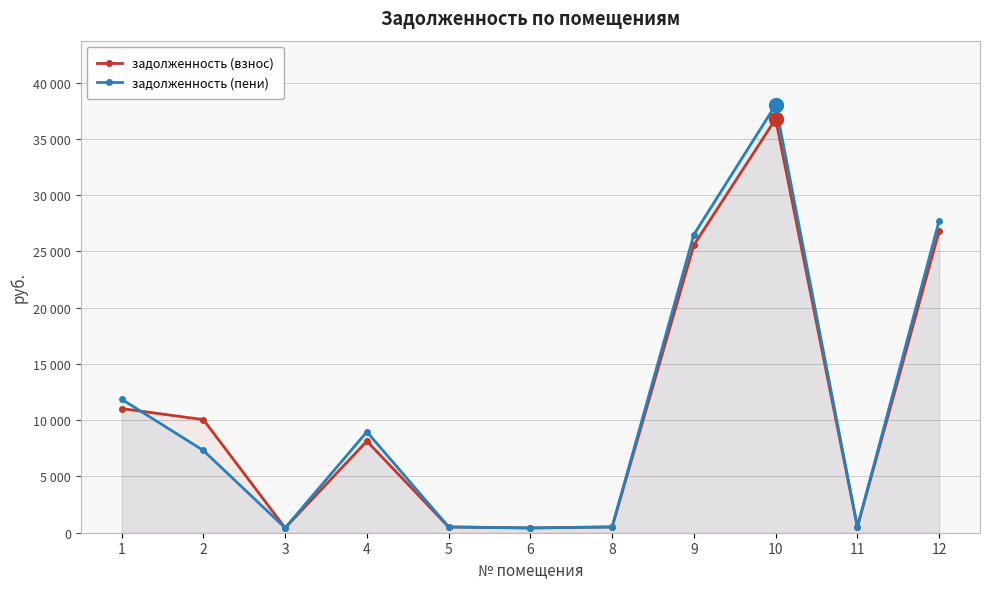

Which has a higher value, 10 or 9?

10